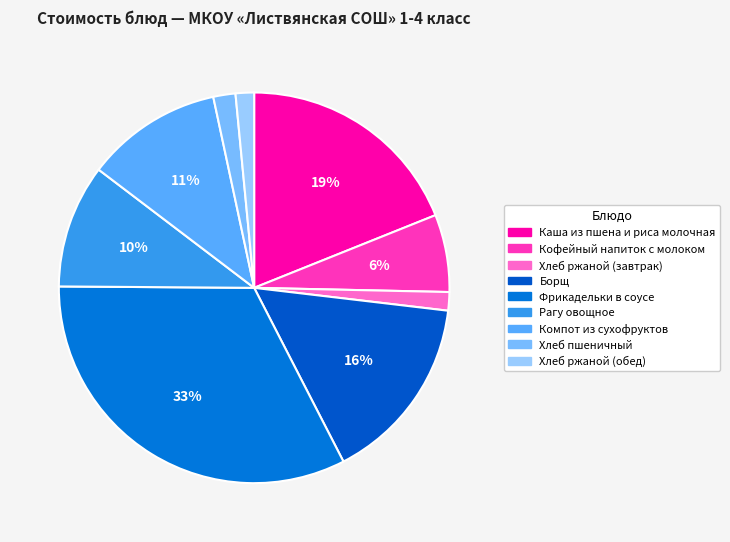

To the nearest percent, what percentage of the pie is Хлеб ржаной (завтрак)?

2%